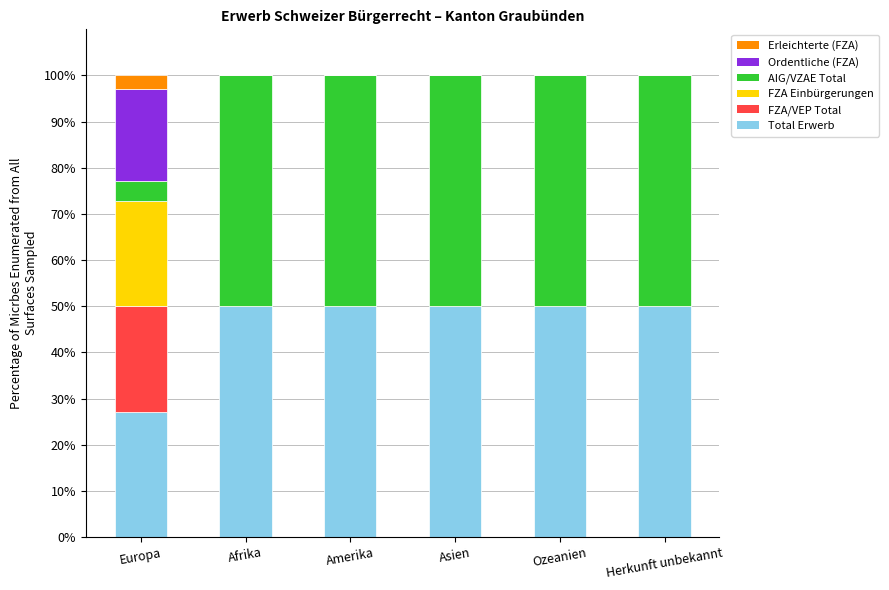

What is the total value across all series at Europa?

100.0